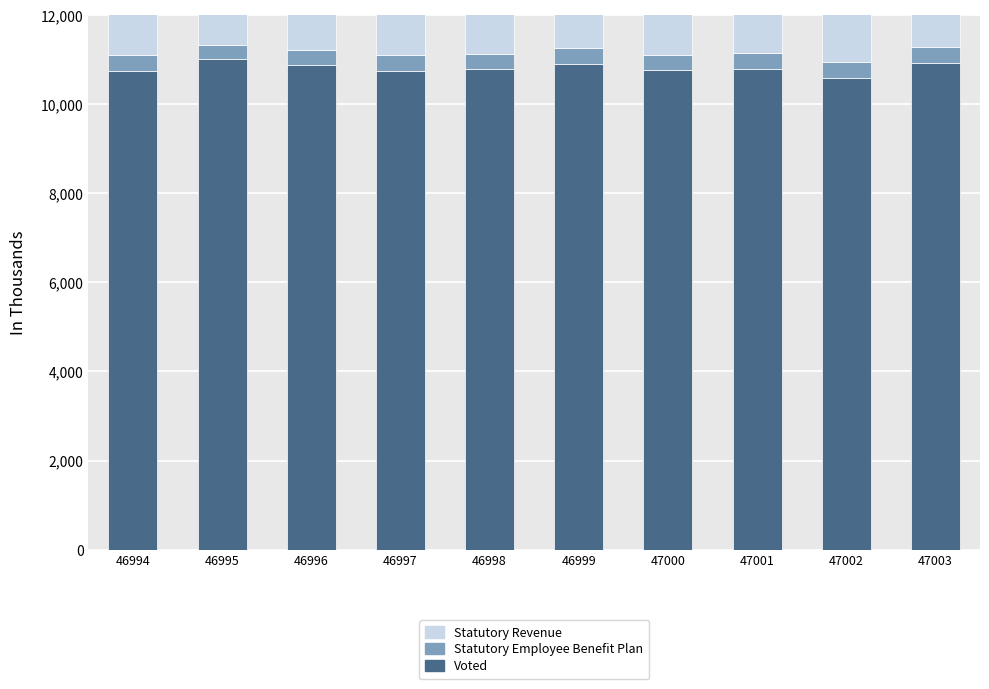

What is the difference between the Voted values at 46998 and 47001?

15